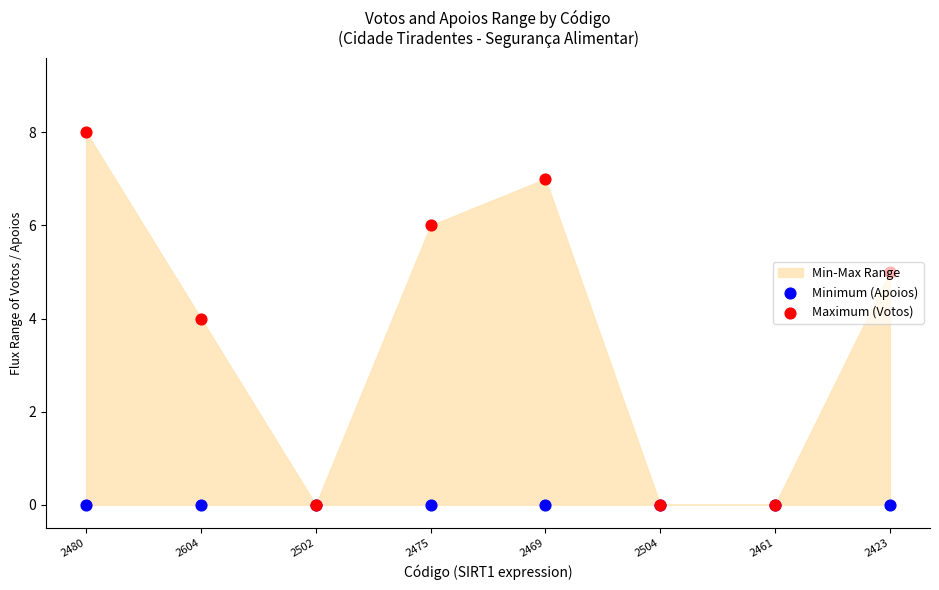

At how many categories does at least one series exceed 7?

1